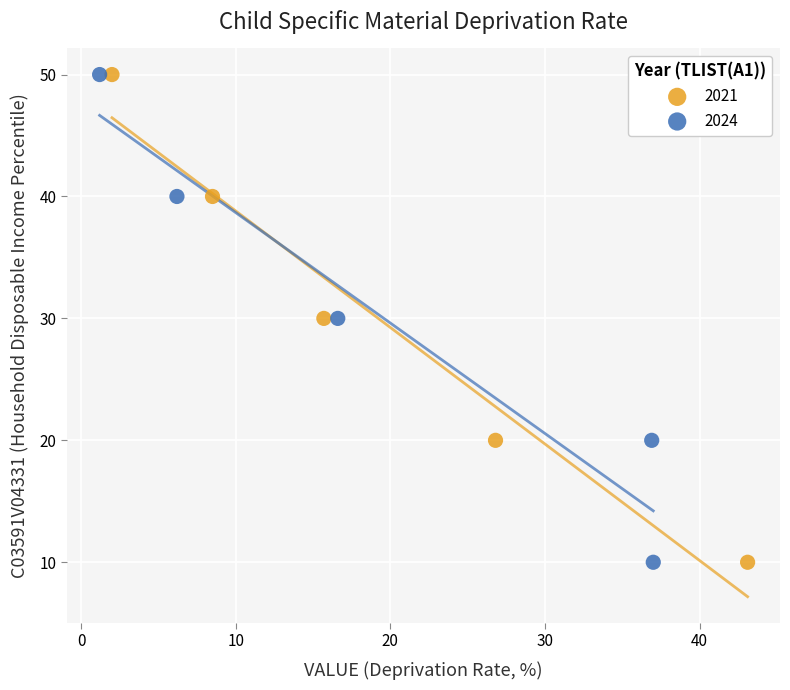

What are all the series names shown in the legend?

2021, 2024